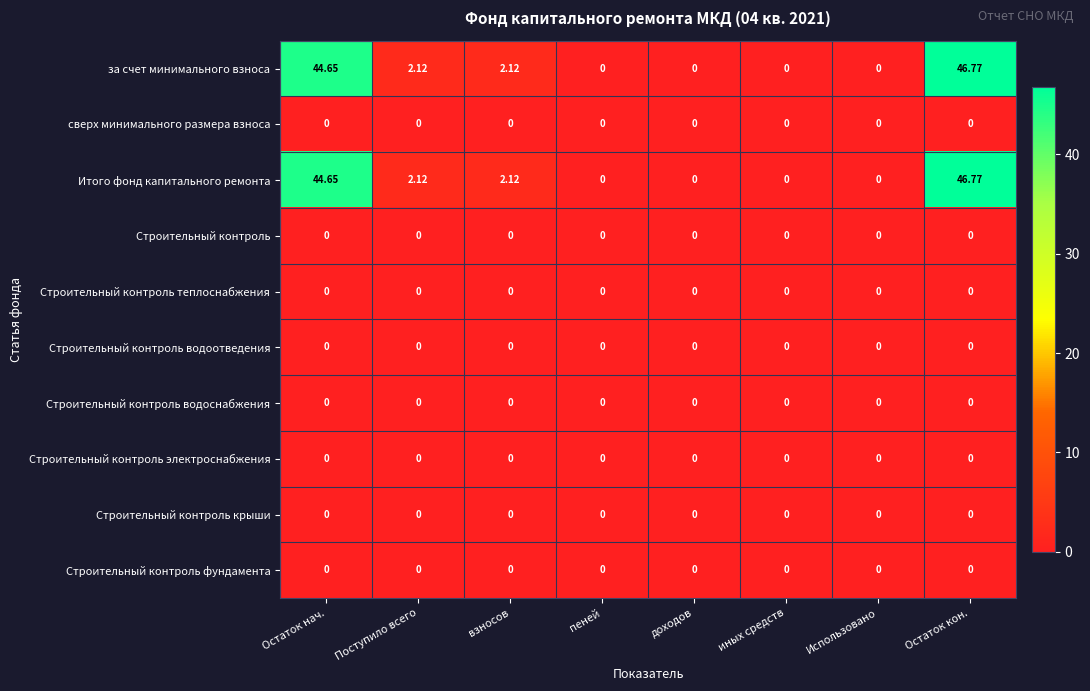

Which category has the highest value across all series?

Остаток кон.